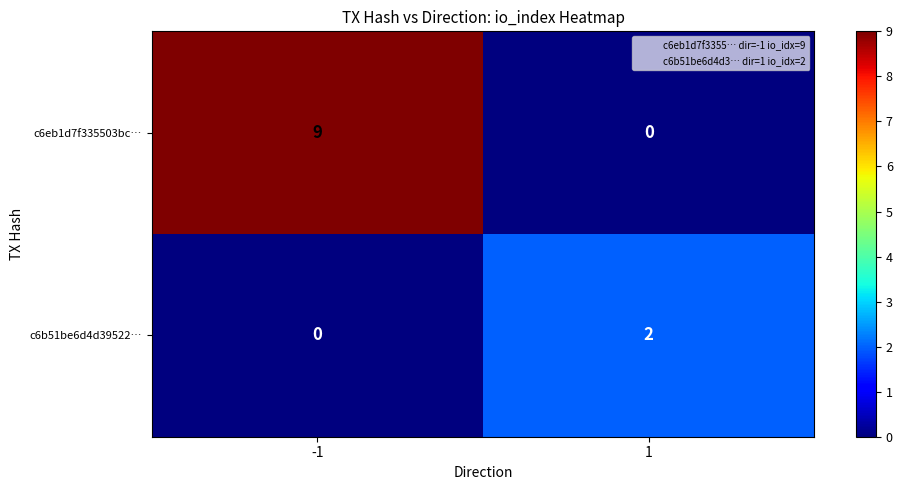

What is the sum of the c6eb1d7f335503bc… values at 1 and -1?

9